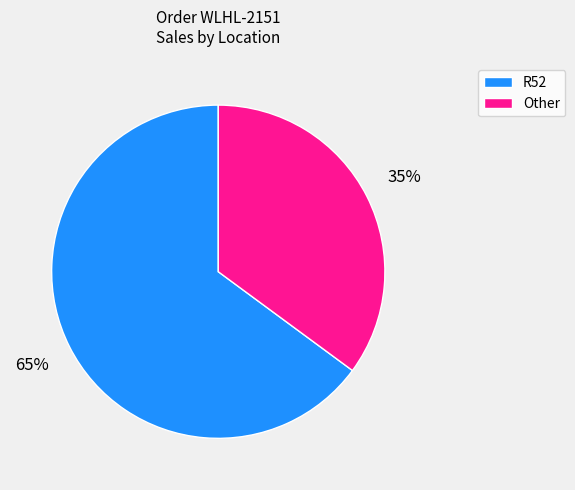

Count the number of slices in the pie.

2